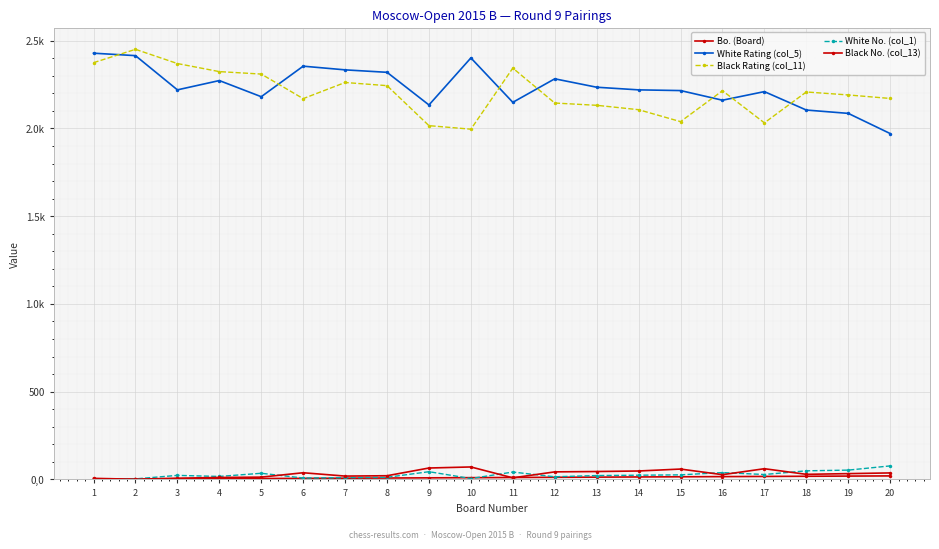

Does the chart display data point markers on the line(s)?

Yes